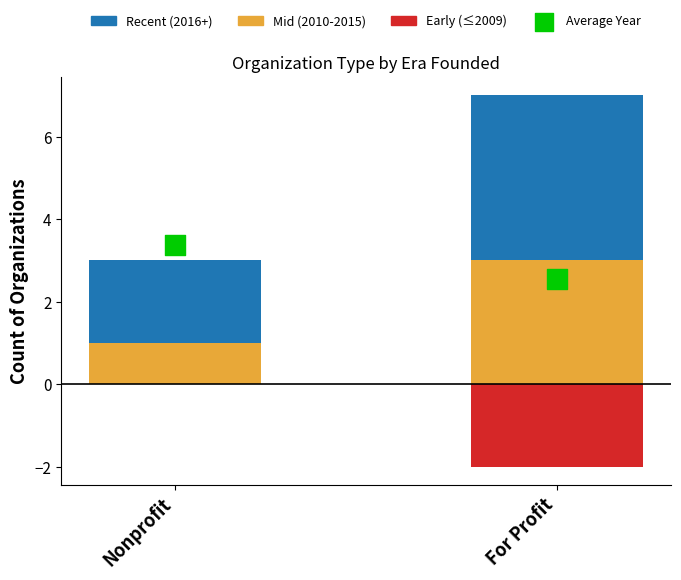

At which category is the sum across all series the highest?

For Profit